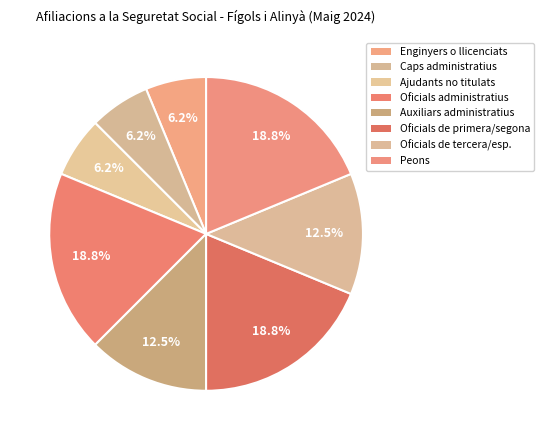

How many segments does this pie chart have?

8